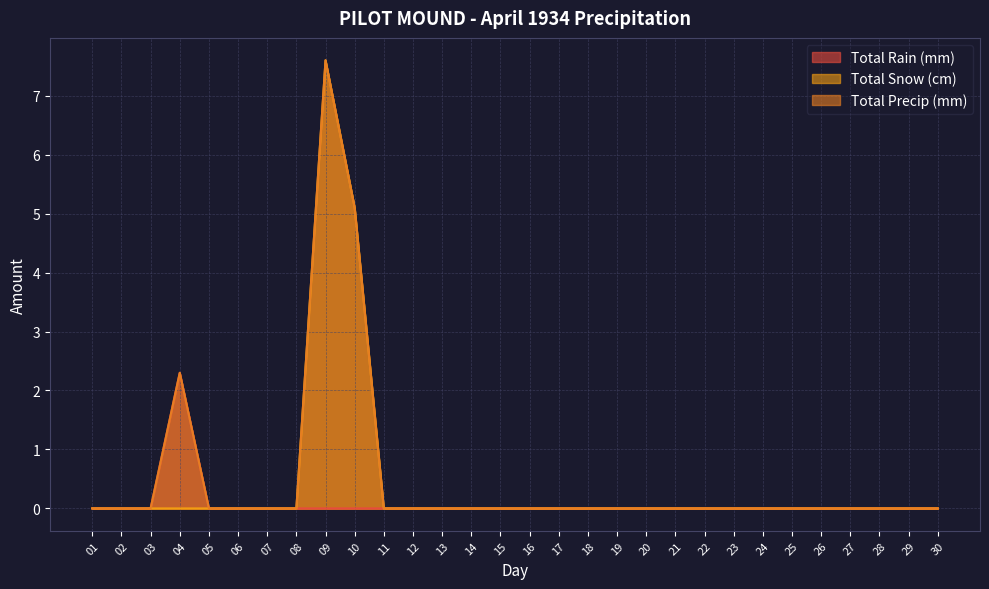

Rank the series by their maximum value, from lowest to highest.

Total Rain (mm), Total Snow (cm), Total Precip (mm)